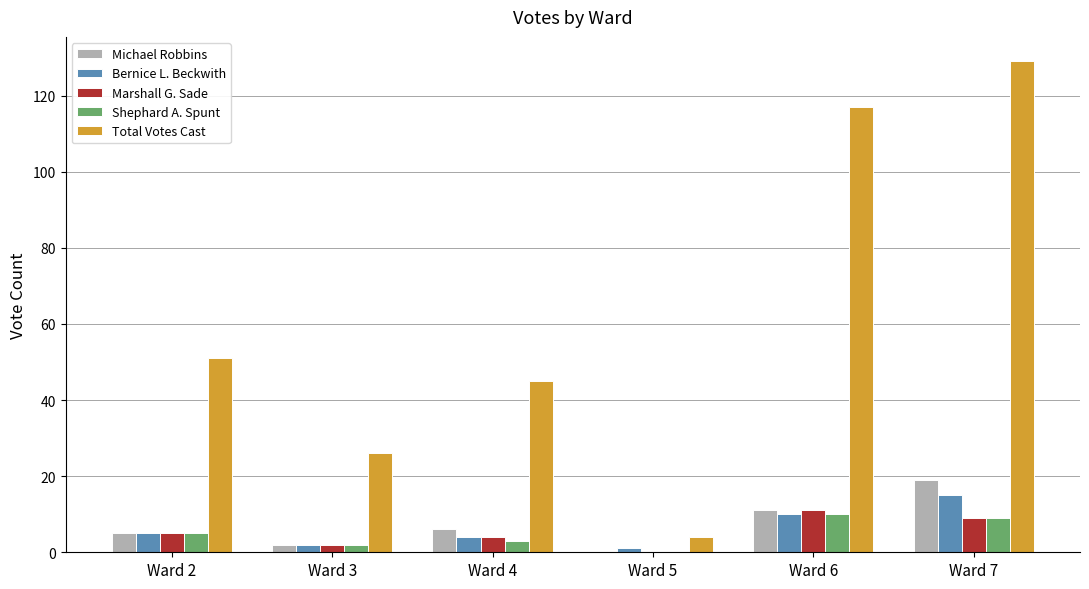

Reading right to left, what are all the values shown in this chart?

Michael Robbins: Ward 7=19	Ward 6=11	Ward 5=0	Ward 4=6	Ward 3=2	Ward 2=5
Bernice L. Beckwith: Ward 7=15	Ward 6=10	Ward 5=1	Ward 4=4	Ward 3=2	Ward 2=5
Marshall G. Sade: Ward 7=9	Ward 6=11	Ward 5=0	Ward 4=4	Ward 3=2	Ward 2=5
Shephard A. Spunt: Ward 7=9	Ward 6=10	Ward 5=0	Ward 4=3	Ward 3=2	Ward 2=5
Total Votes Cast: Ward 7=129	Ward 6=117	Ward 5=4	Ward 4=45	Ward 3=26	Ward 2=51